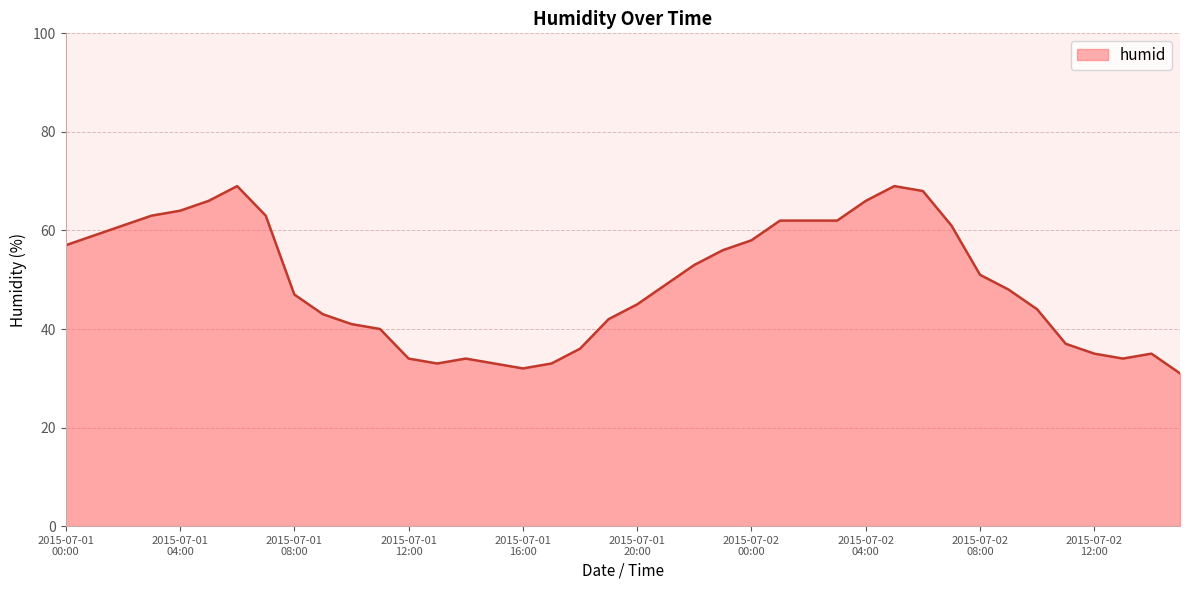

What is the difference between the maximum and minimum values?

38